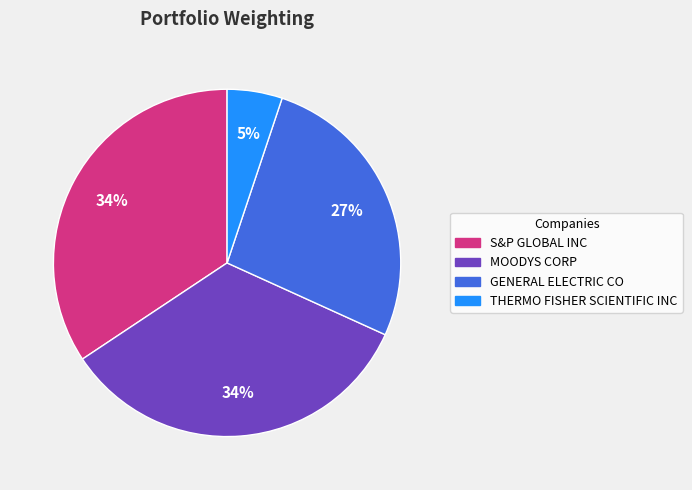

Between S&P GLOBAL INC and THERMO FISHER SCIENTIFIC INC, which is larger?

S&P GLOBAL INC